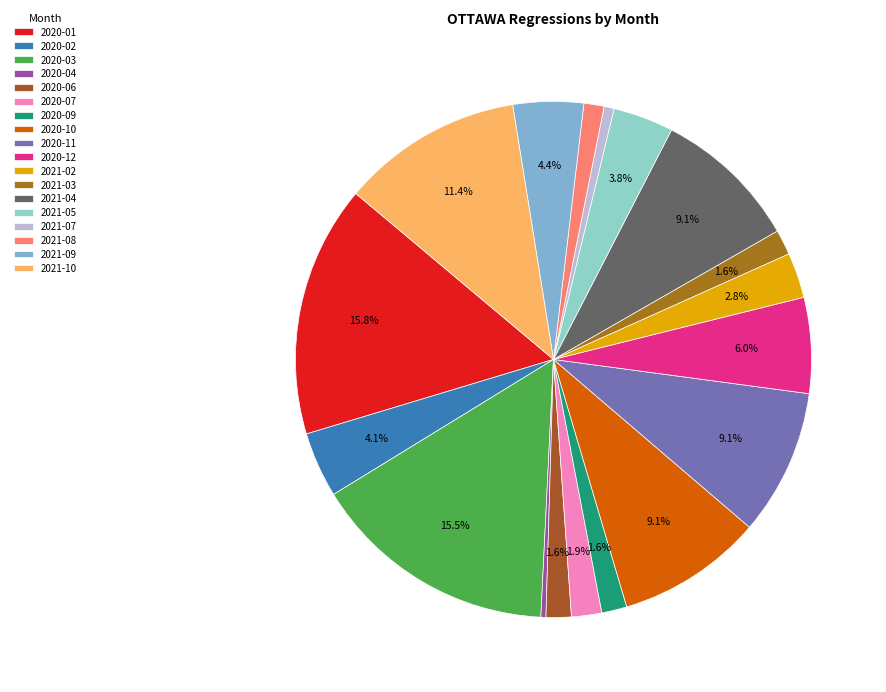

What is the change in value from 2020-11 to 2020-12?

-10